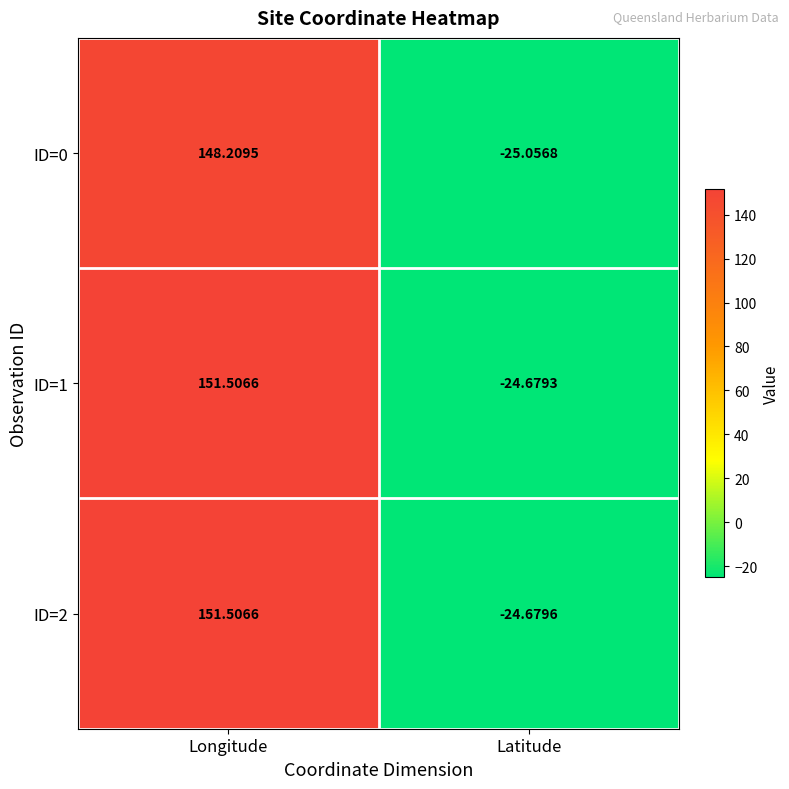

Which series has the largest total across all categories?

ID=1